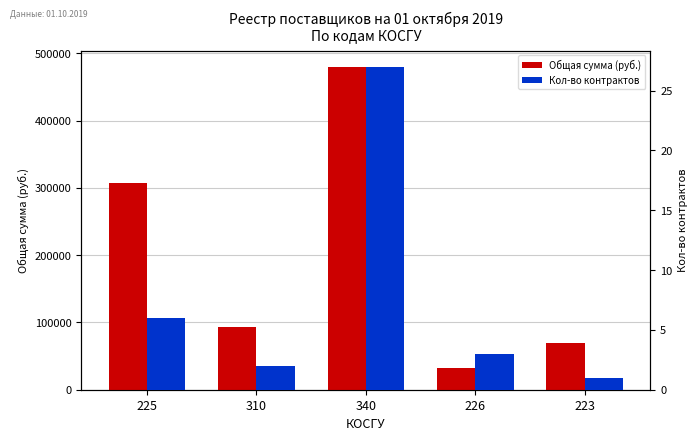

True or false: Общая сумма (руб.) has a value of 32500.0 at 226.

True